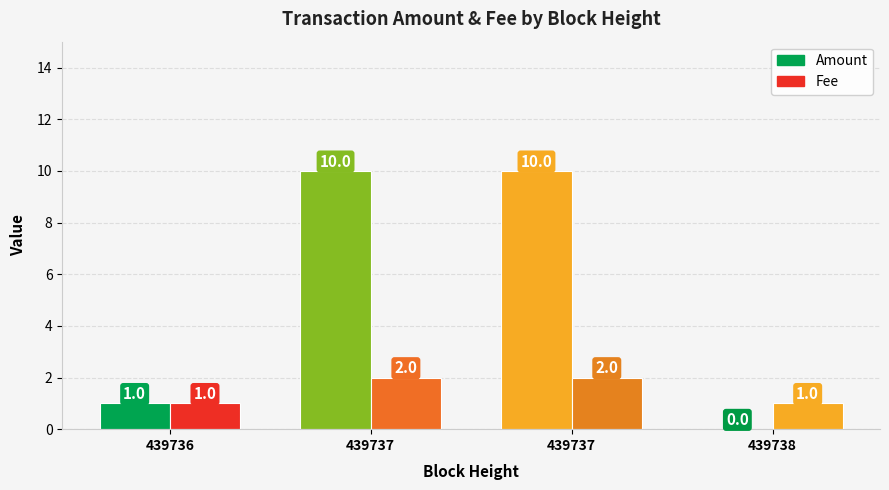

How many positive values does the Amount series have?

3